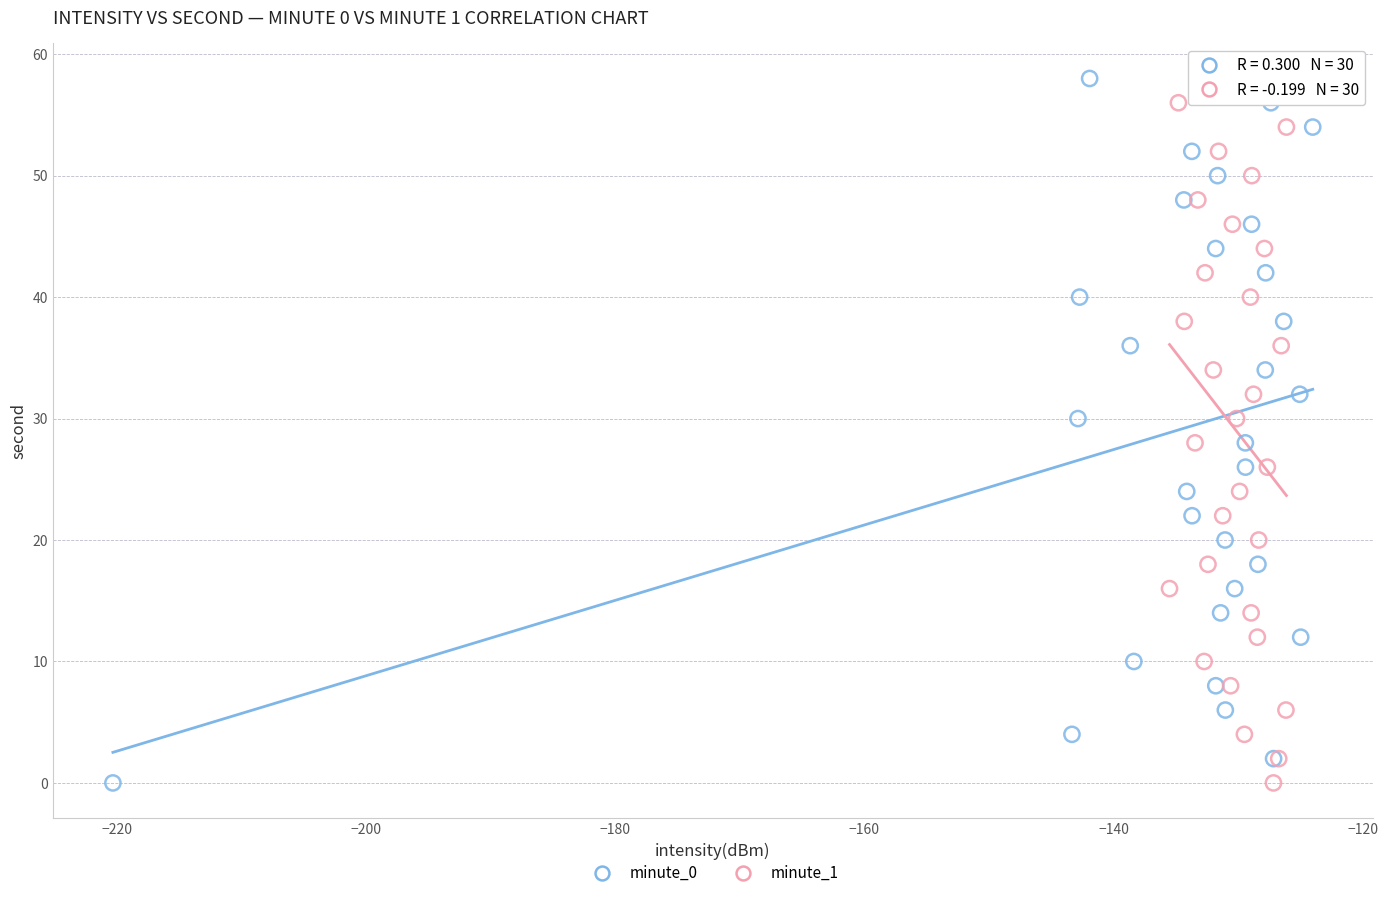

What are all the series names shown in the legend?

minute_0, minute_1